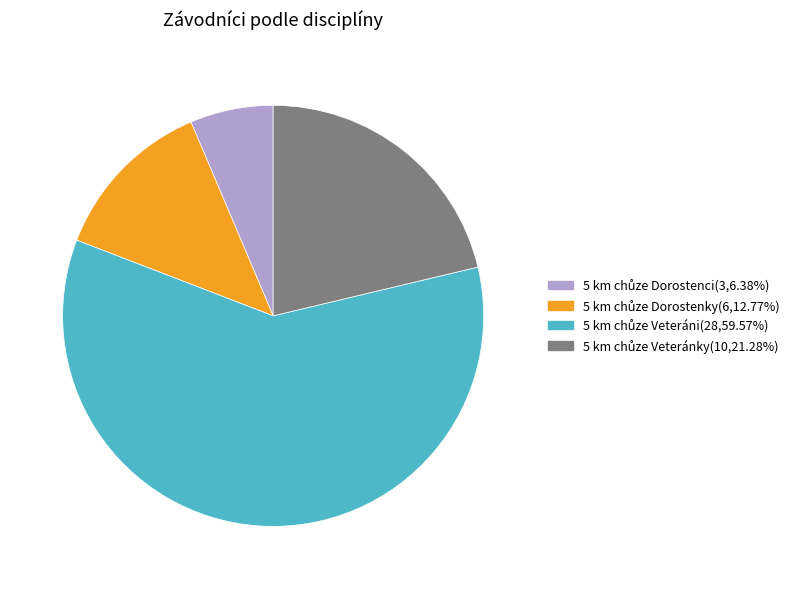

Is there any slice that represents more than half of the pie?

Yes